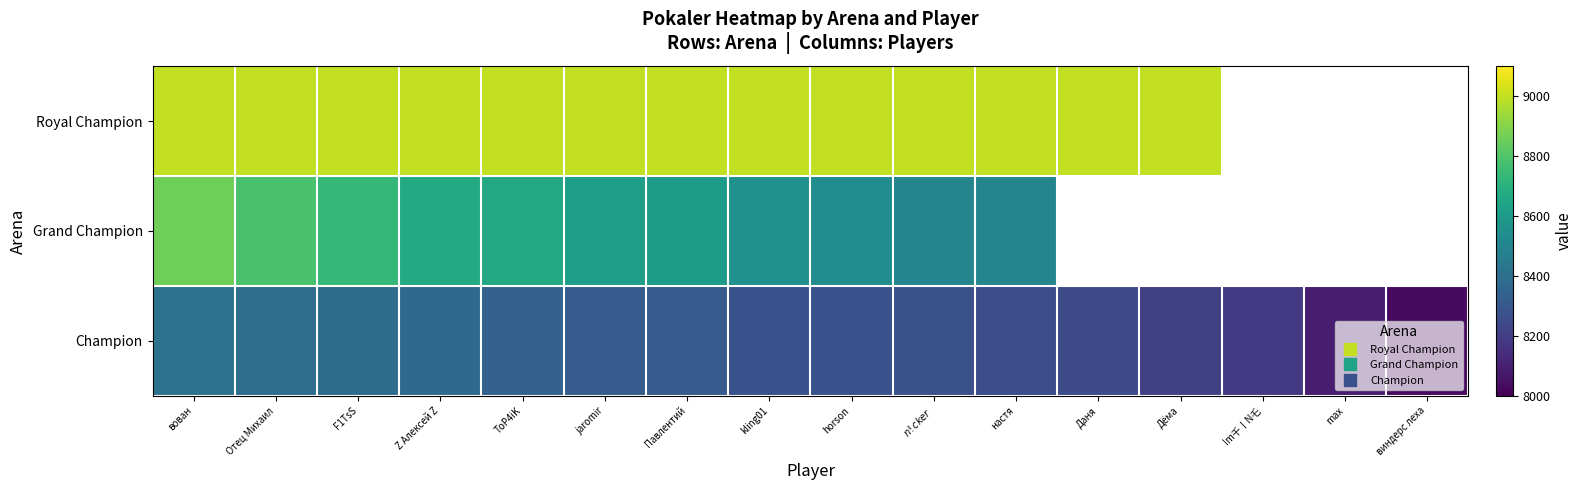

Rank the categories by Champion value from highest to lowest.

вован, Отец Михаил, F1TsS, Z Алексей Z, ToP4iK, jaromir, Павлентий, kling01, horson, $n!cker$, настя, Даня, Дёма, Im千丨N乇, max, виндерс леха